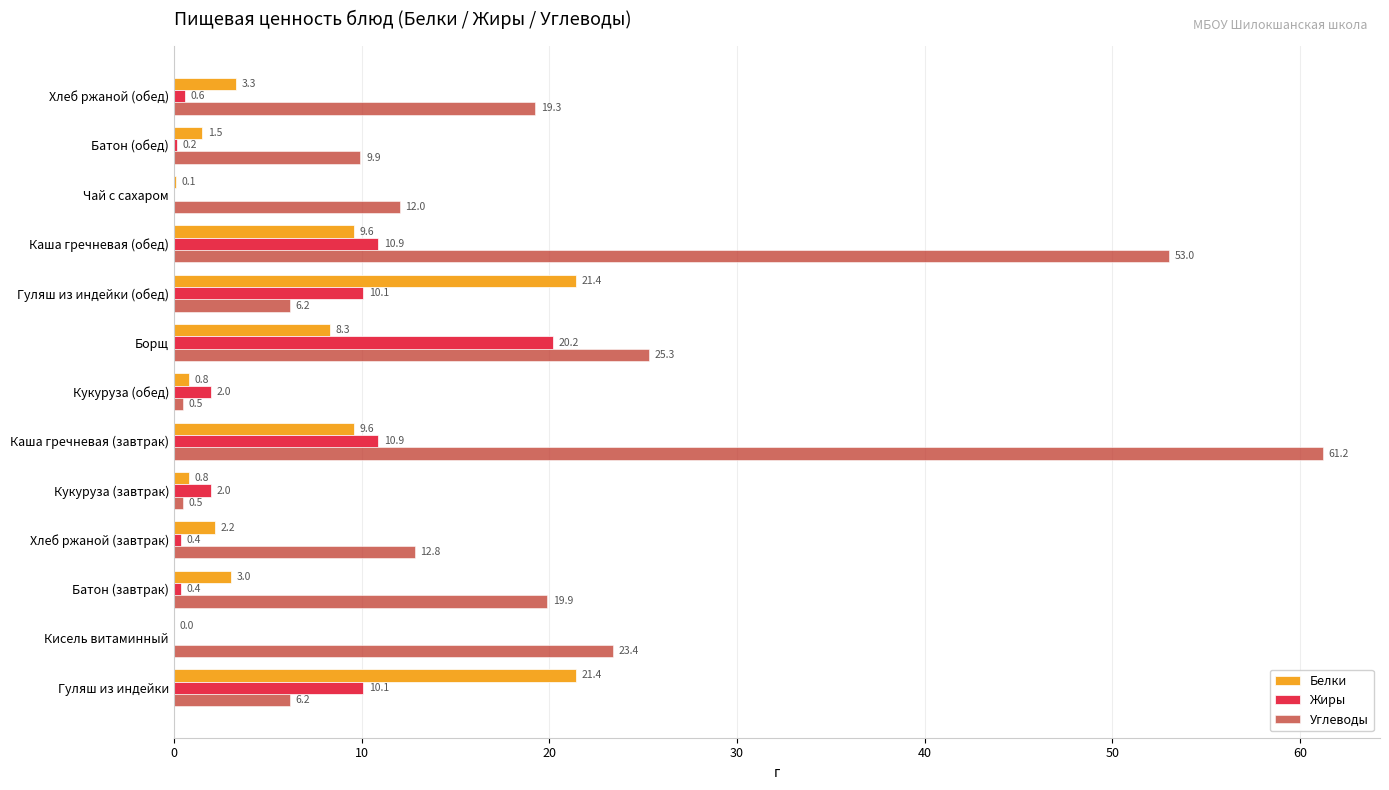

Read the Белки value at Кукуруза (завтрак).

0.8